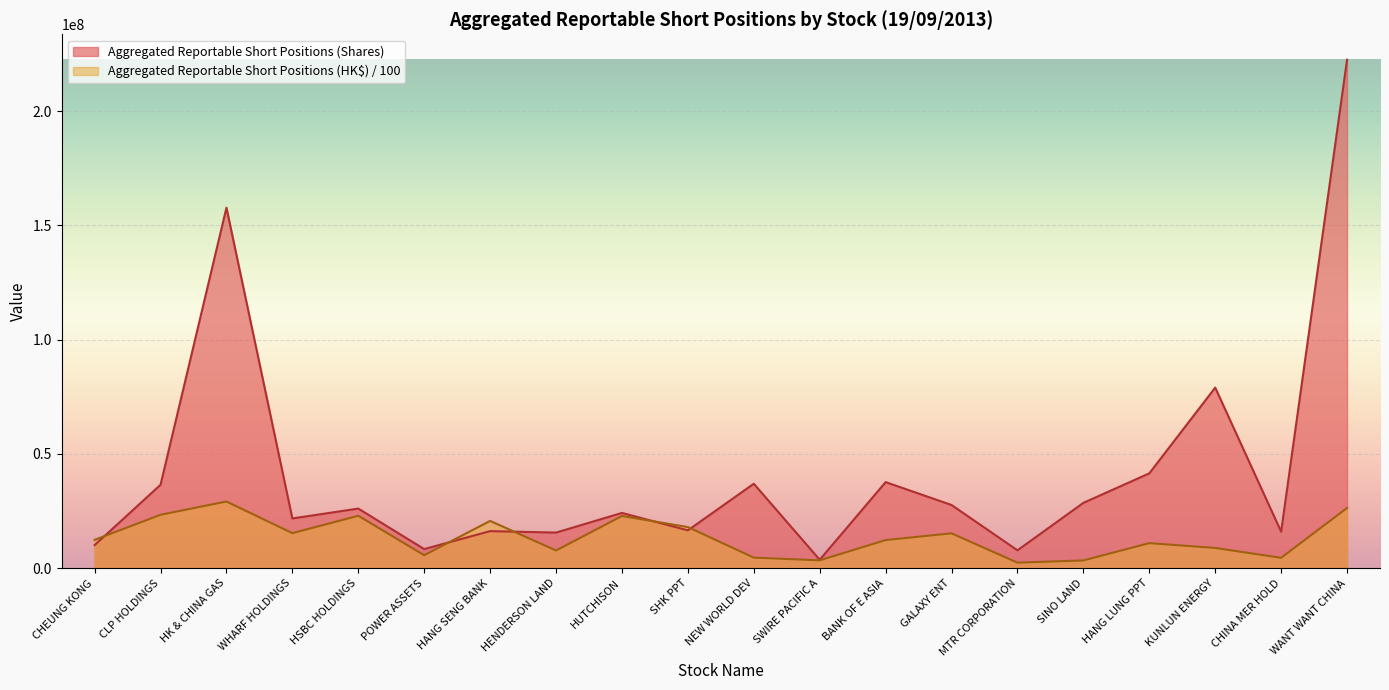

Rank the series by their average value, from lowest to highest.

Aggregated Reportable Short Positions (HK$) / 100, Aggregated Reportable Short Positions (Shares)